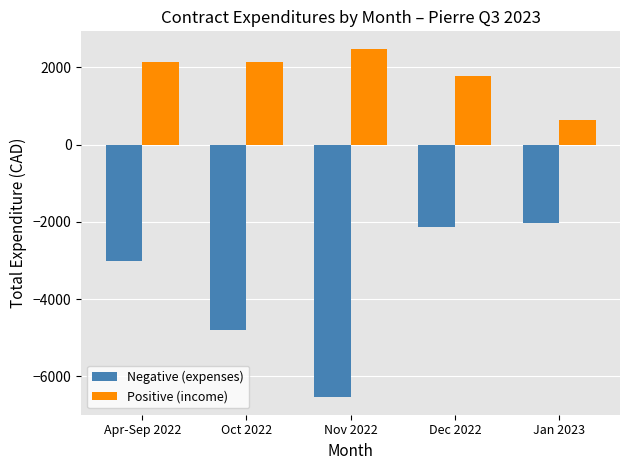

What is the minimum value shown in the chart?

-6538.8